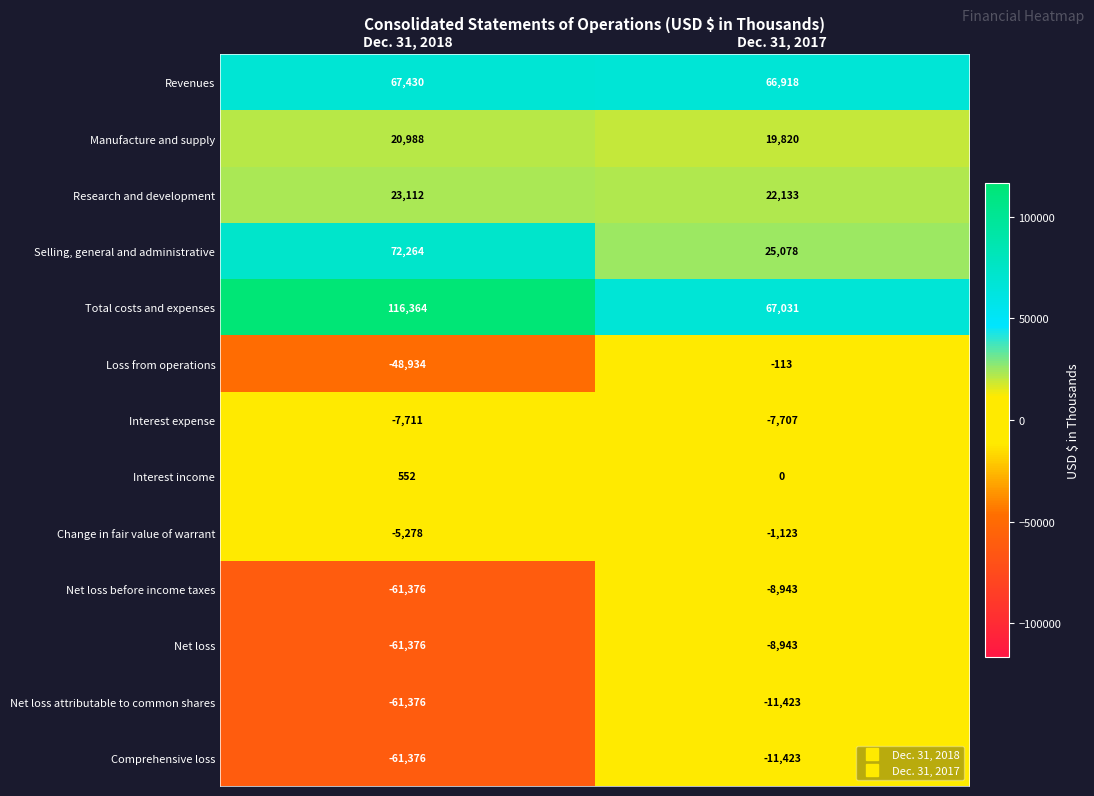

Reading left to right, list all the values displayed in this chart.

Revenues: Dec. 31, 2018=67430	Dec. 31, 2017=66918
Manufacture and supply: Dec. 31, 2018=20988	Dec. 31, 2017=19820
Research and development: Dec. 31, 2018=23112	Dec. 31, 2017=22133
Selling, general and administrative: Dec. 31, 2018=72264	Dec. 31, 2017=25078
Total costs and expenses: Dec. 31, 2018=116364	Dec. 31, 2017=67031
Loss from operations: Dec. 31, 2018=-48934	Dec. 31, 2017=-113
Interest expense: Dec. 31, 2018=-7711	Dec. 31, 2017=-7707
Interest income: Dec. 31, 2018=552	Dec. 31, 2017=0
Change in fair value of warrant: Dec. 31, 2018=-5278	Dec. 31, 2017=-1123
Net loss before income taxes: Dec. 31, 2018=-61376	Dec. 31, 2017=-8943
Net loss: Dec. 31, 2018=-61376	Dec. 31, 2017=-8943
Net loss attributable to common shares: Dec. 31, 2018=-61376	Dec. 31, 2017=-11423
Comprehensive loss: Dec. 31, 2018=-61376	Dec. 31, 2017=-11423